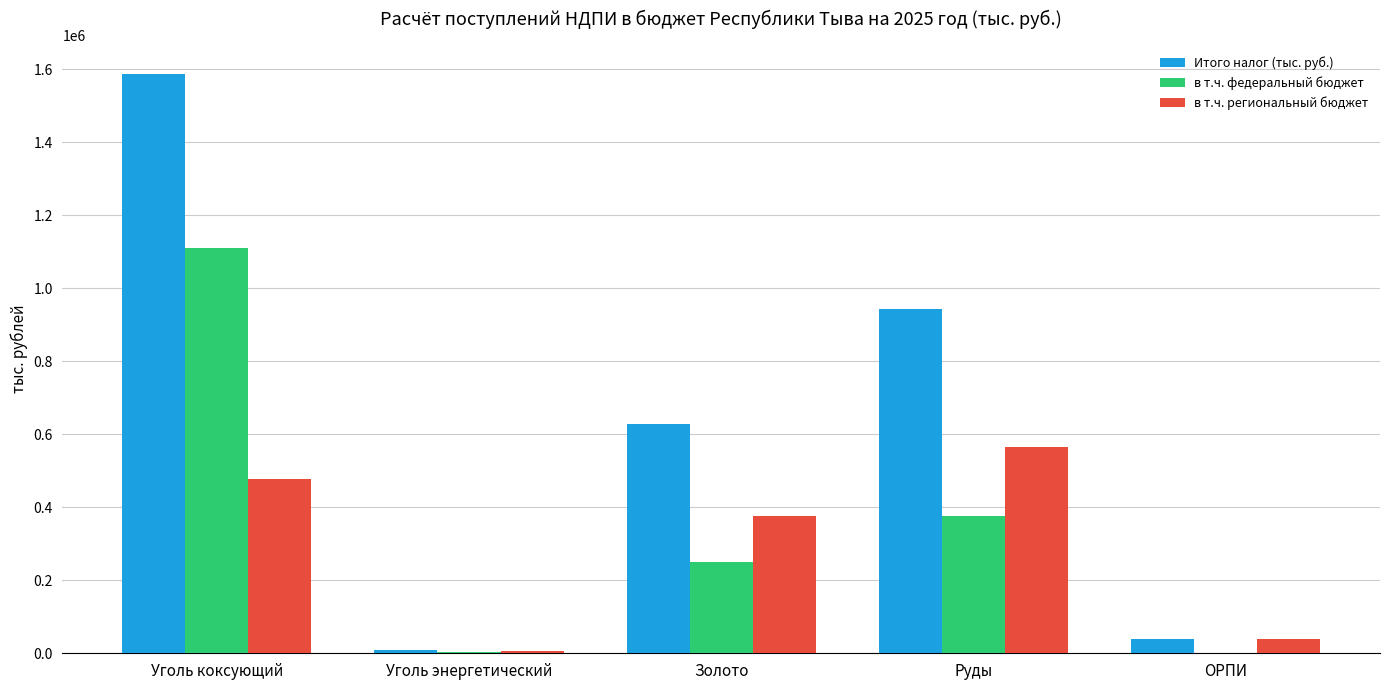

Which series changed the most between Золото and Руды?

Итого налог (тыс. руб.)